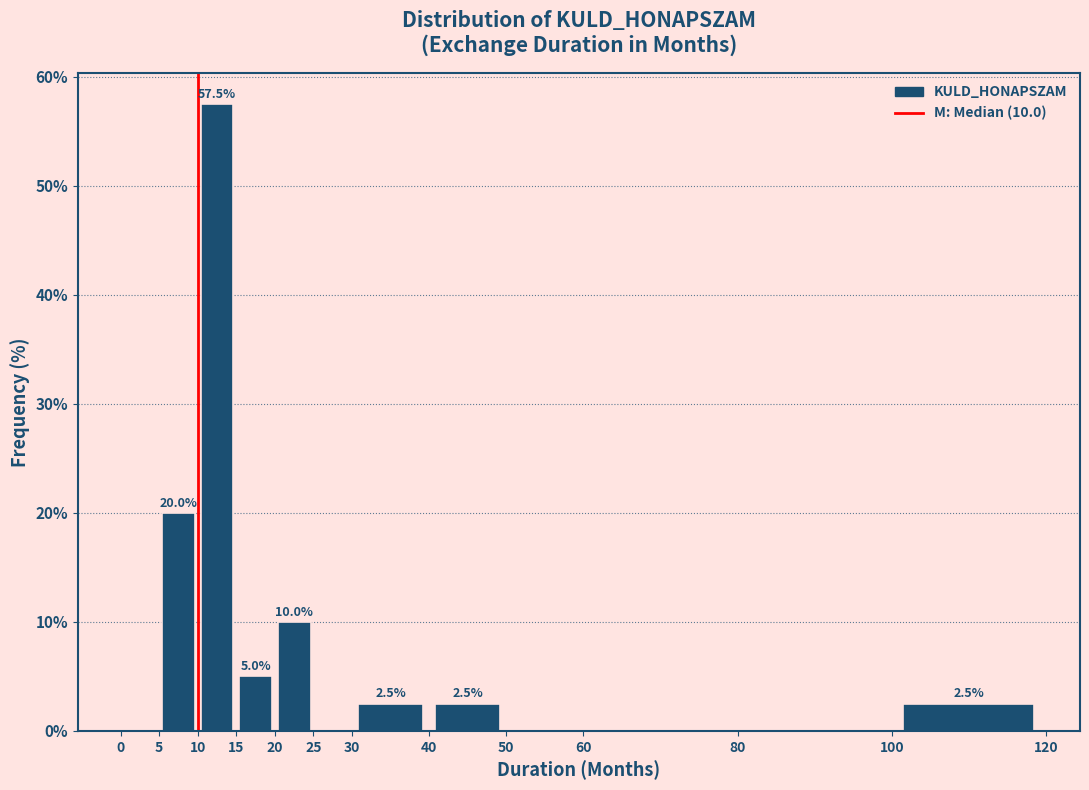

Which range on the x-axis has the tallest bar?

10 to 15